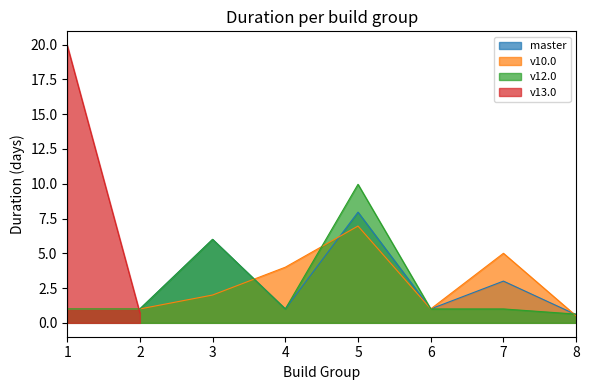

What value does the v10.0 series have at 6?

1.0